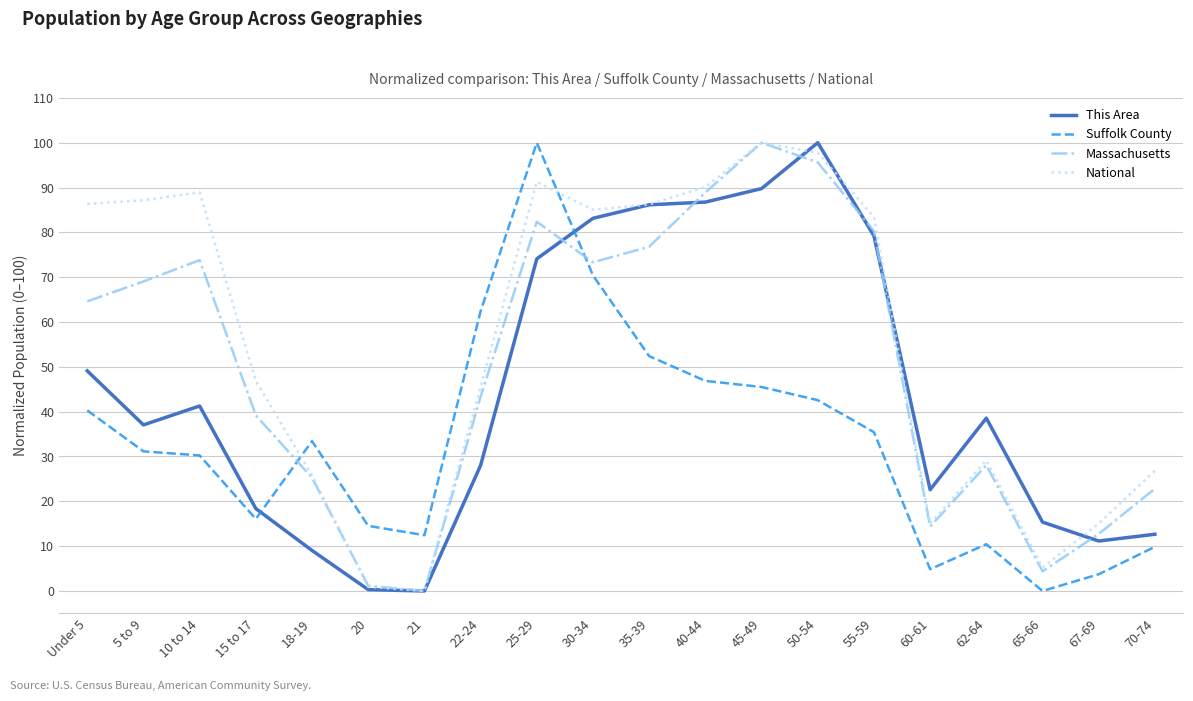

At Under 5, list the series in order from largest to smallest.

National, Massachusetts, This Area, Suffolk County